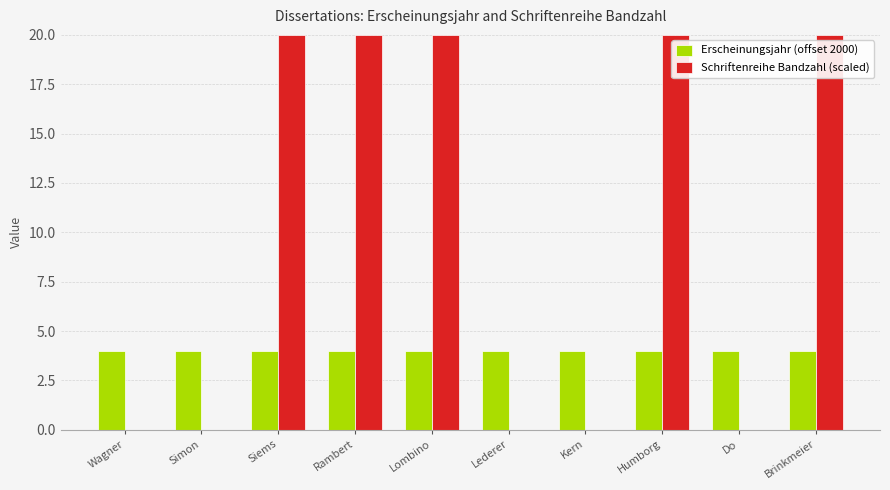

What is the sum of all Erscheinungsjahr (offset 2000) values?

40